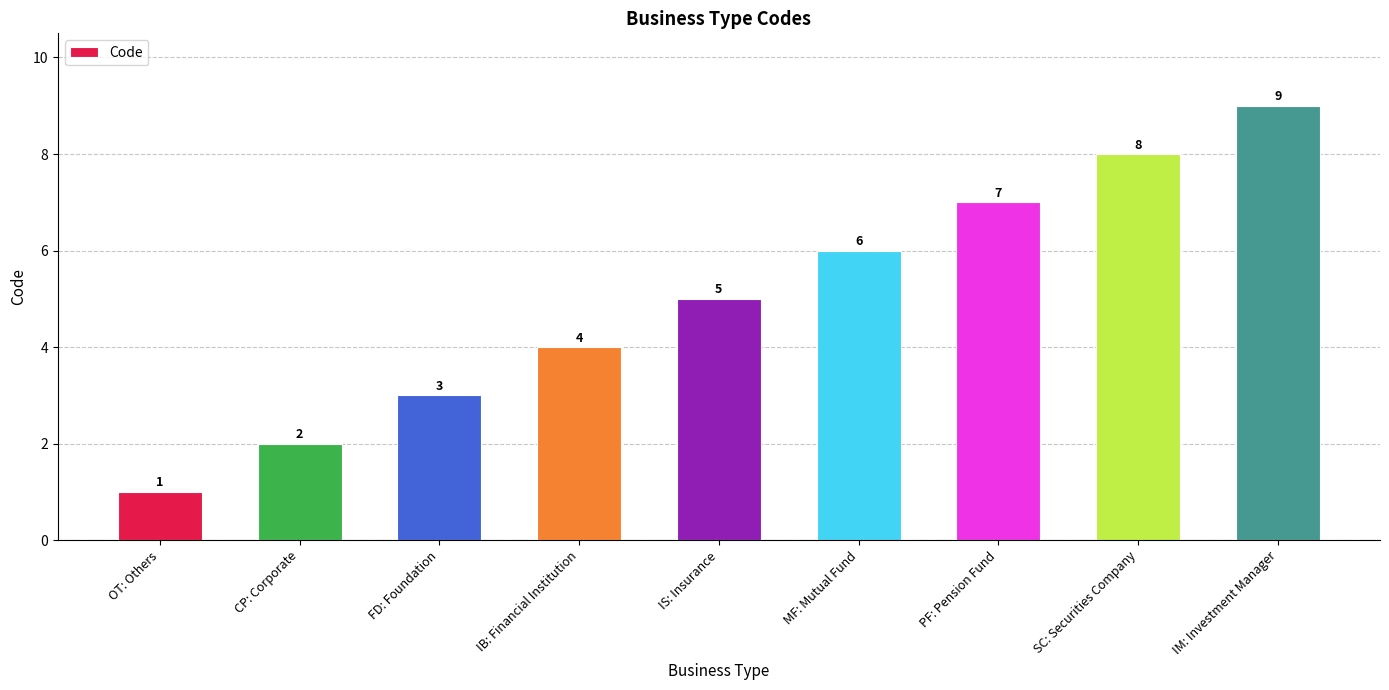

What is the difference between the maximum and minimum values?

8